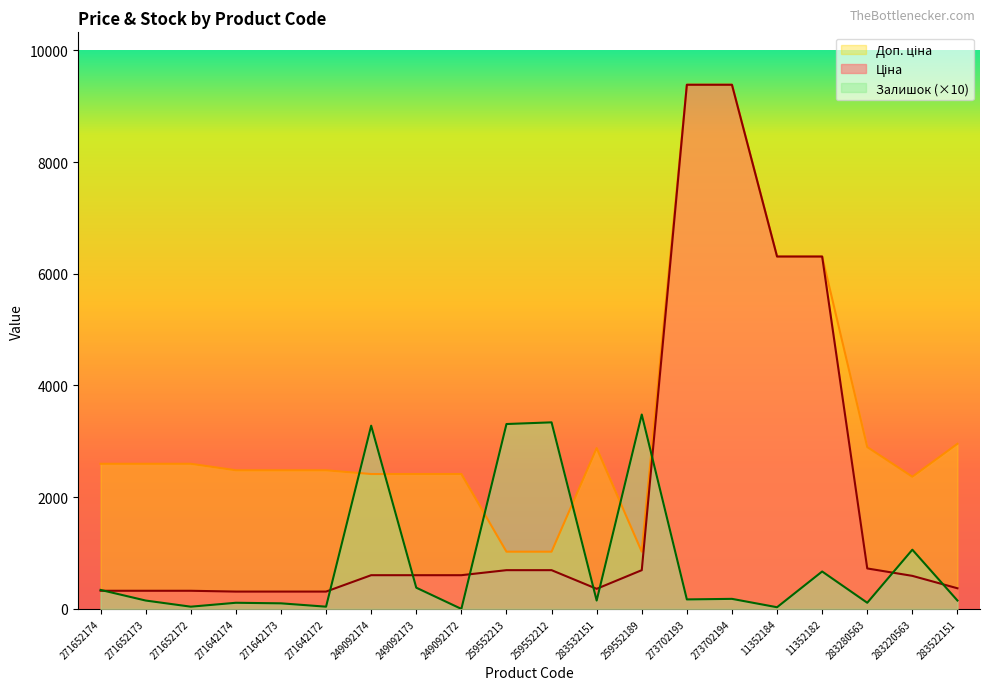

What is the label of the 14th point from the left?

273702193